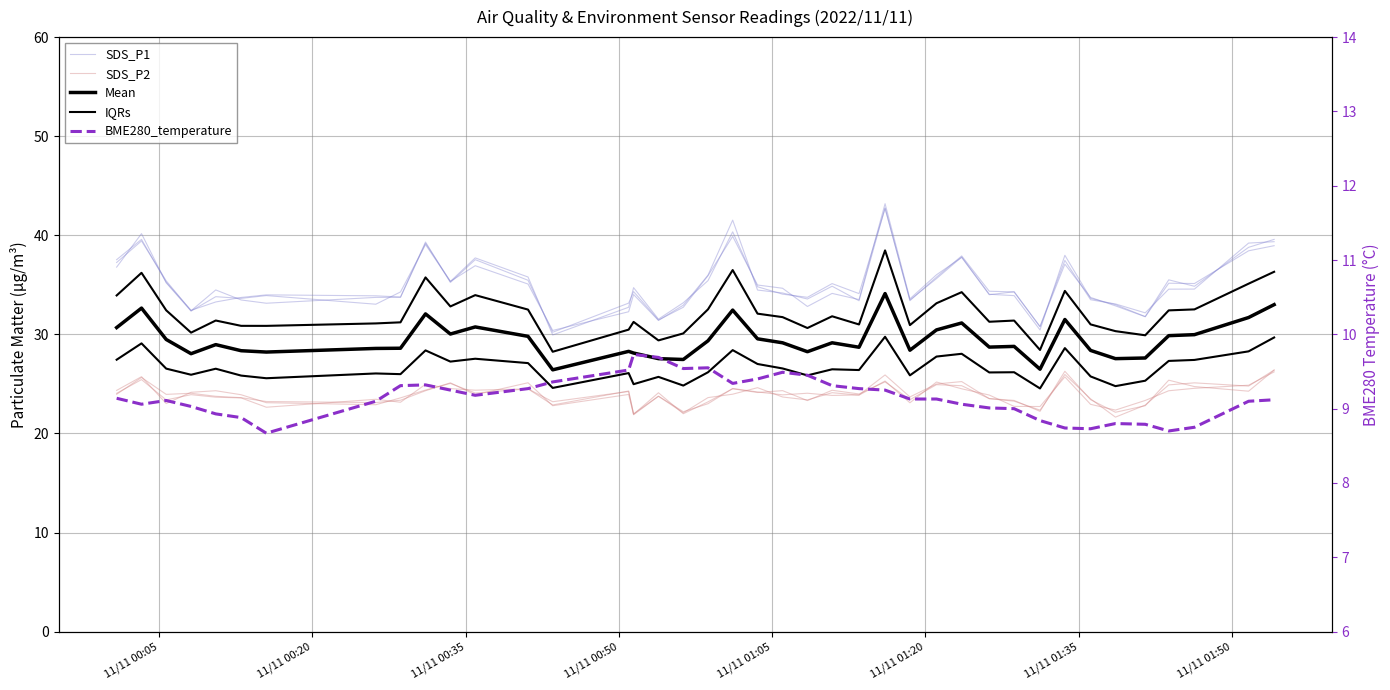

Which series has the largest range (max minus min)?

SDS_P1